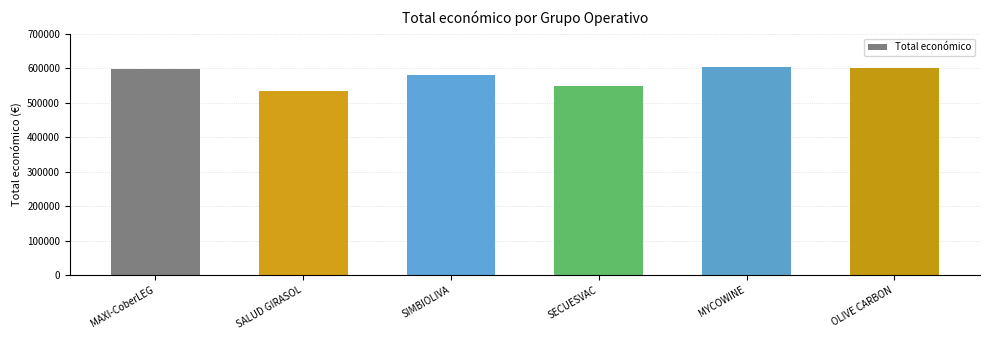

What is the difference between the second highest and second lowest values?

51103.0